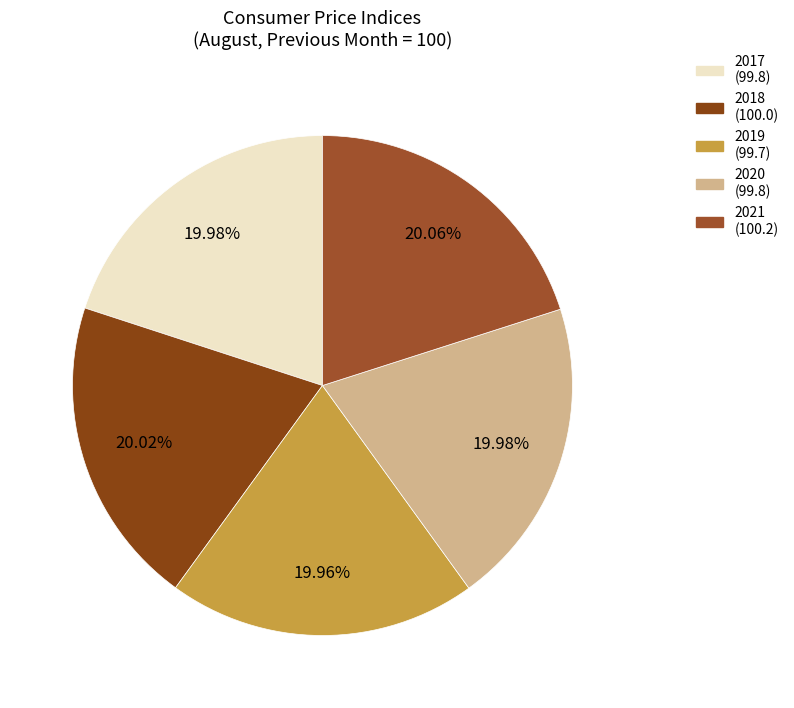

What percentage do 2020 and 2019 together represent?

39.9%